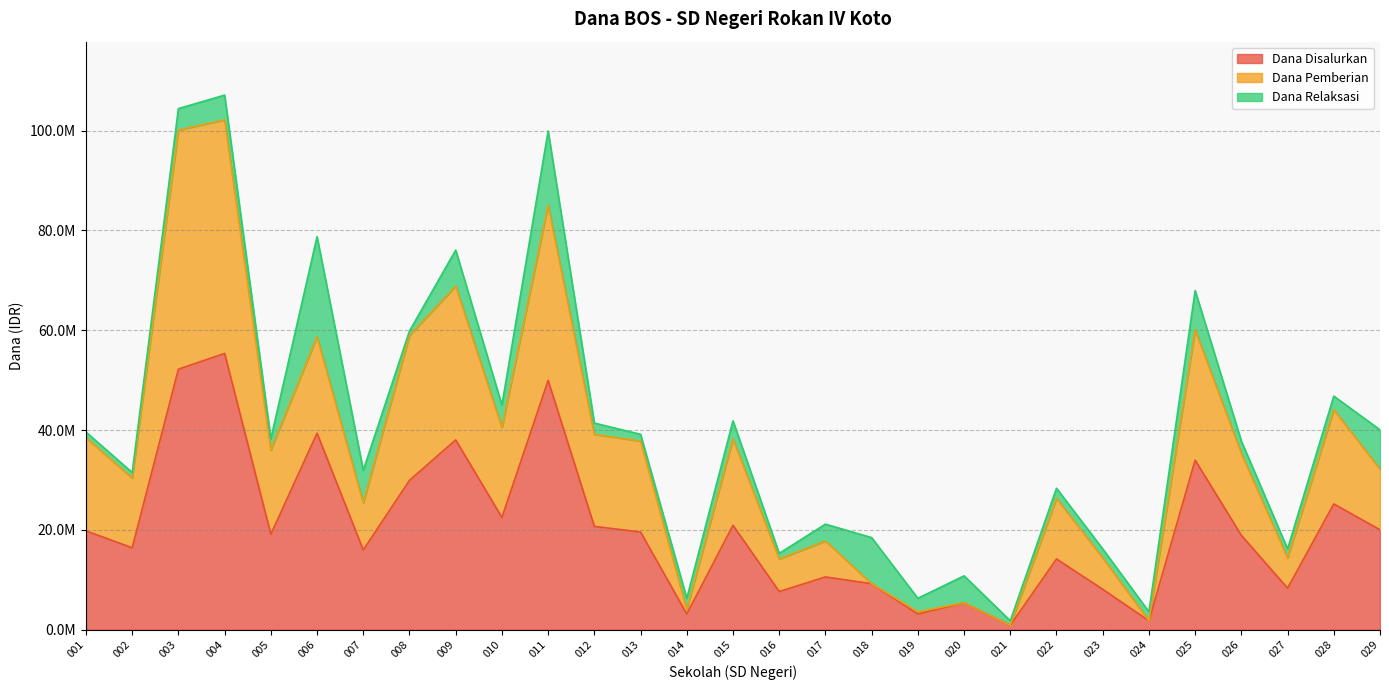

Does the chart have visible grid lines?

Yes